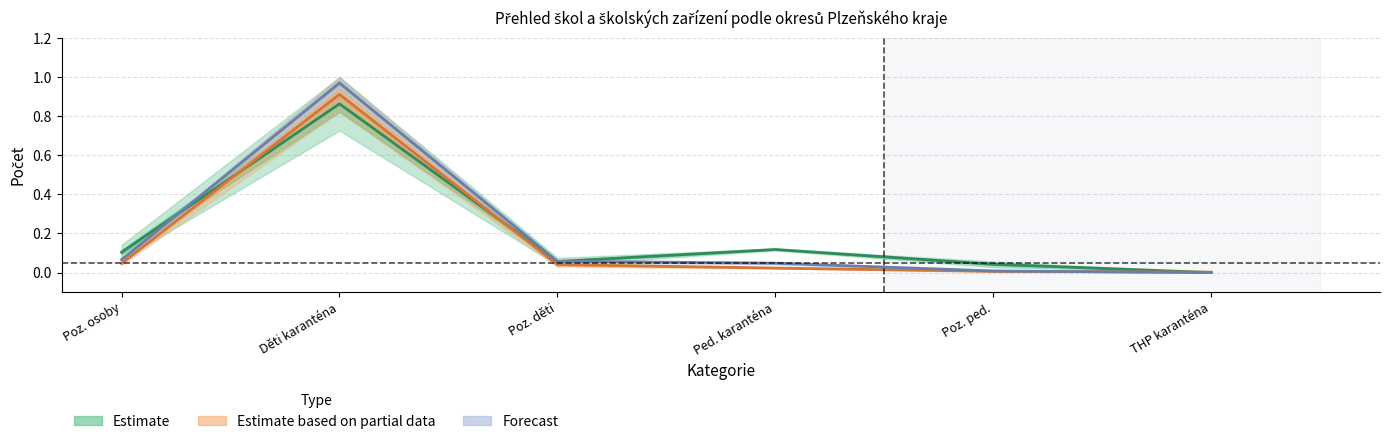

At how many categories does at least one series exceed 0?

6